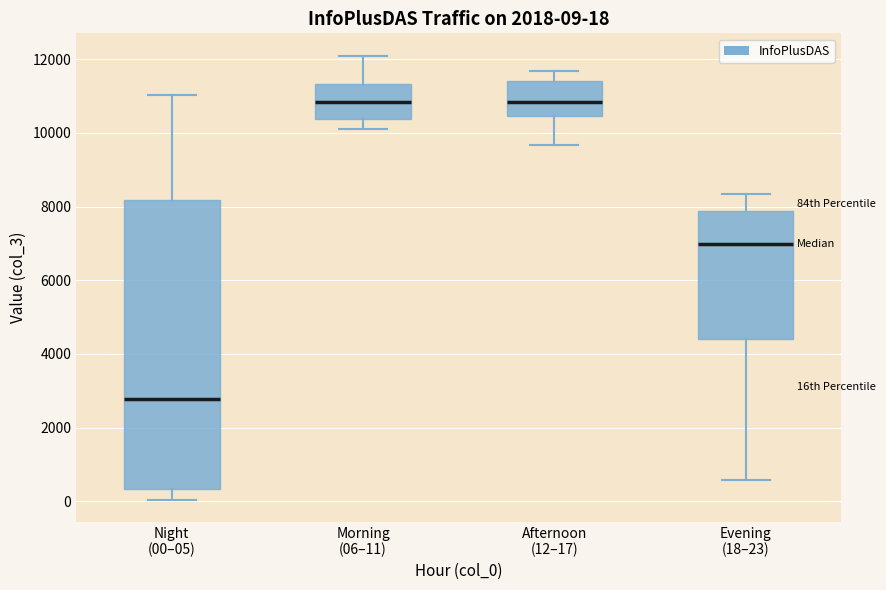

Which box is the tallest, from its lower edge to its upper edge?

Night (00–05)